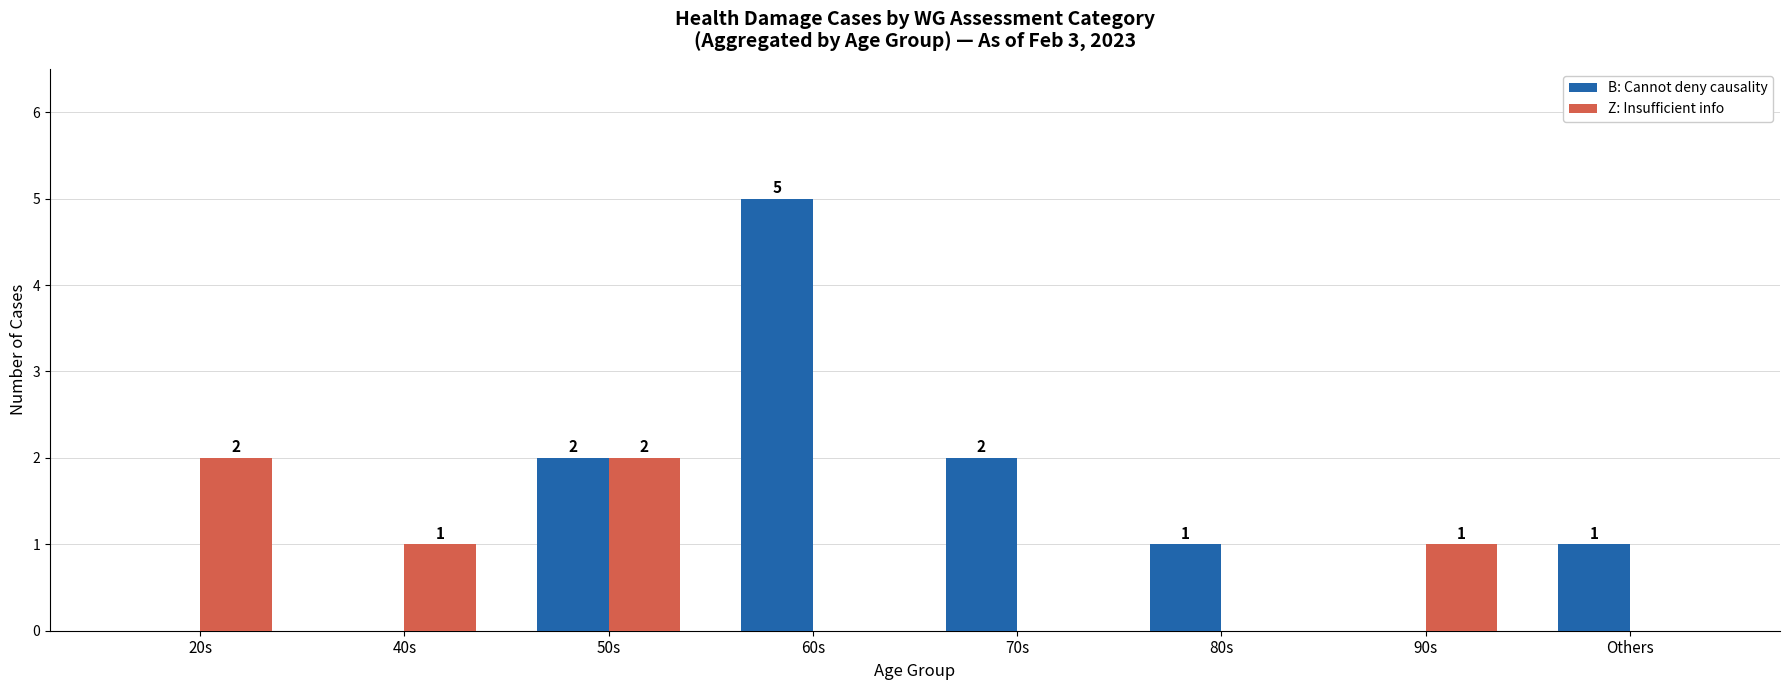

True or false: Z: Insufficient info has a value of 2 at 20s.

True